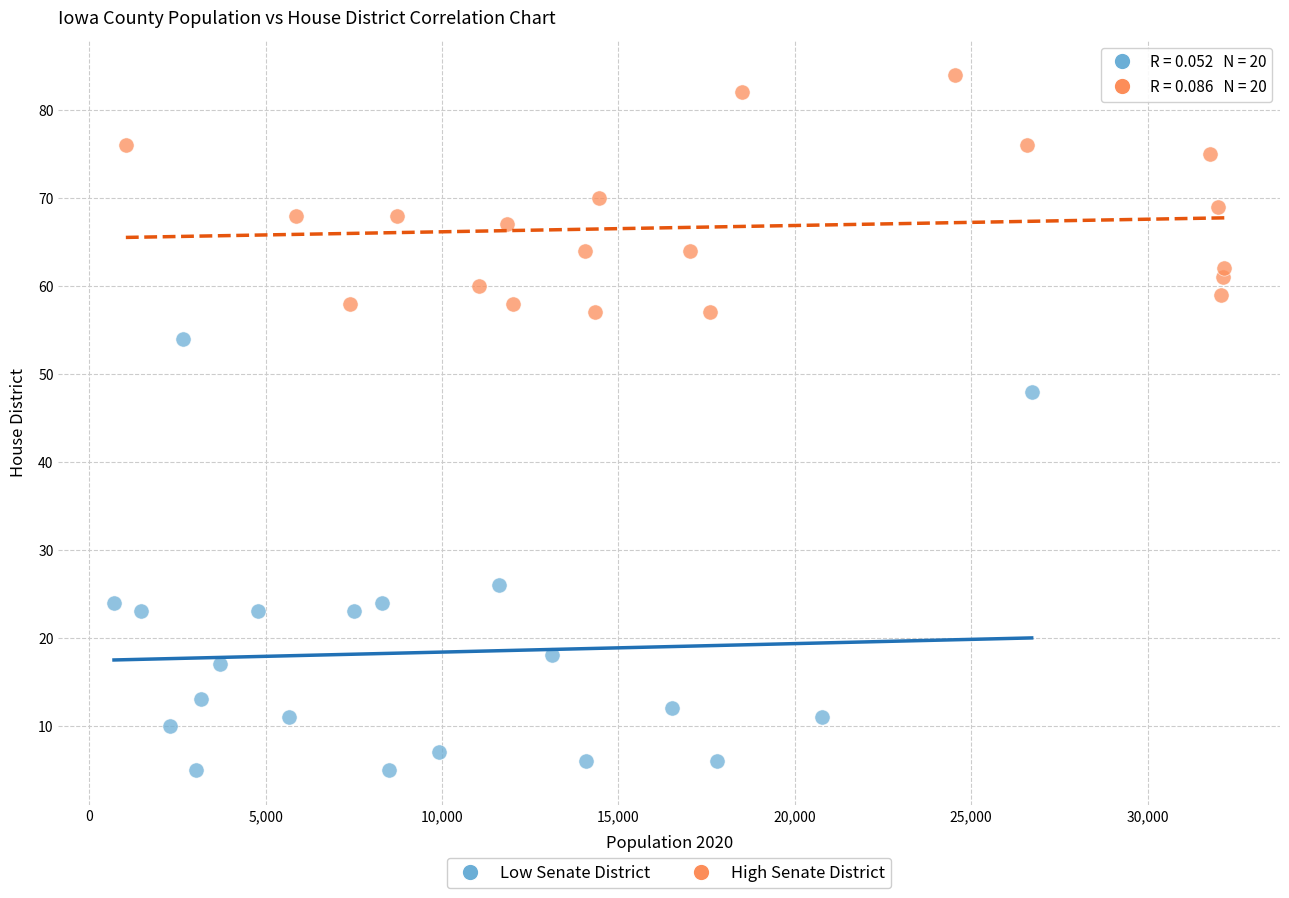

What are all the series names shown in the legend?

Low Senate District, High Senate District